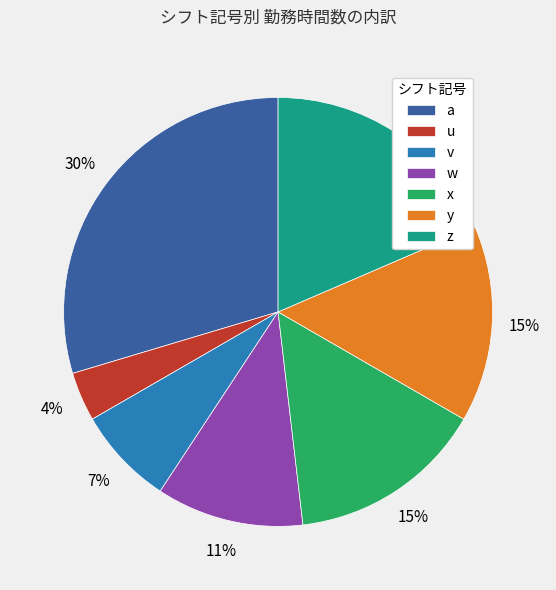

What is the ratio of the value at v to the value at y?

0.5